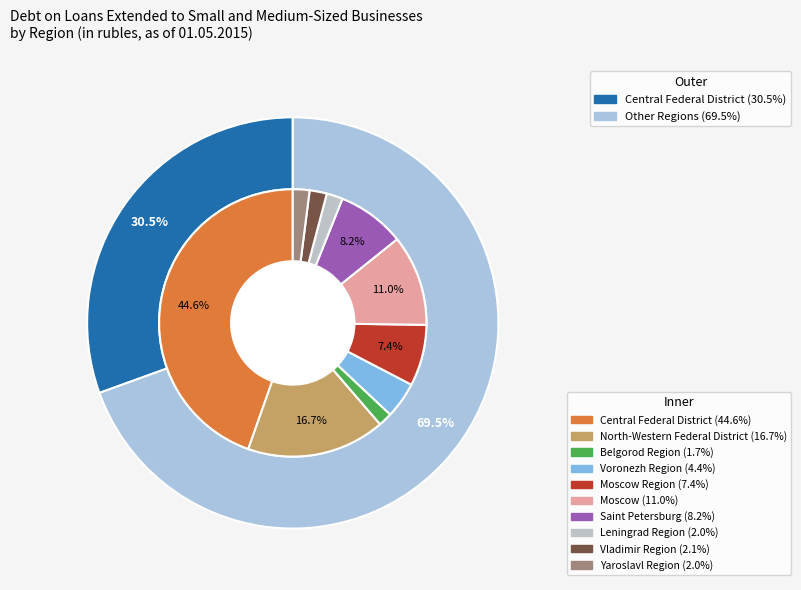

Is Saint Petersburg the majority of the pie?

No